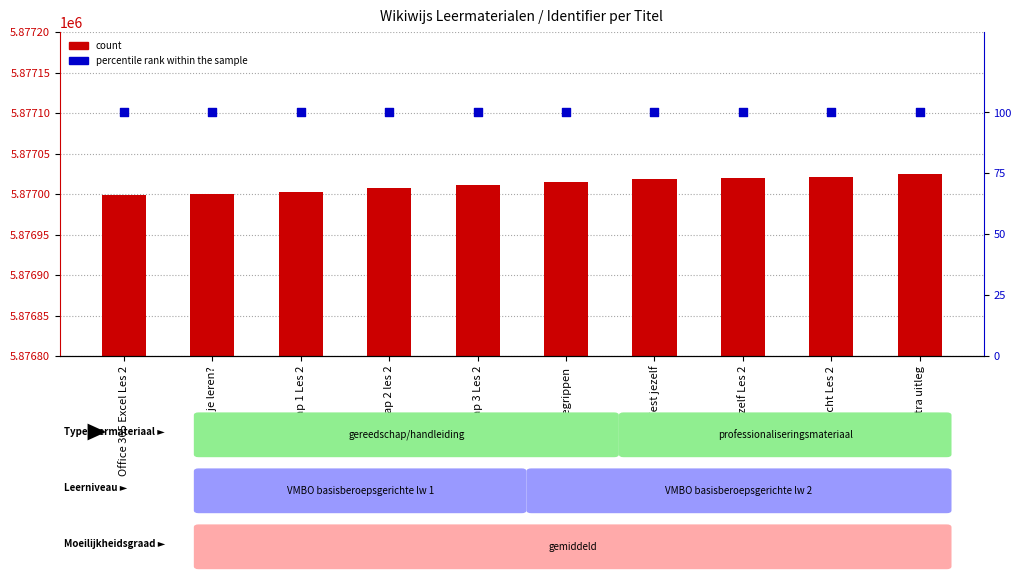

Which series contains the lowest Y value?

percentile rank within the sample